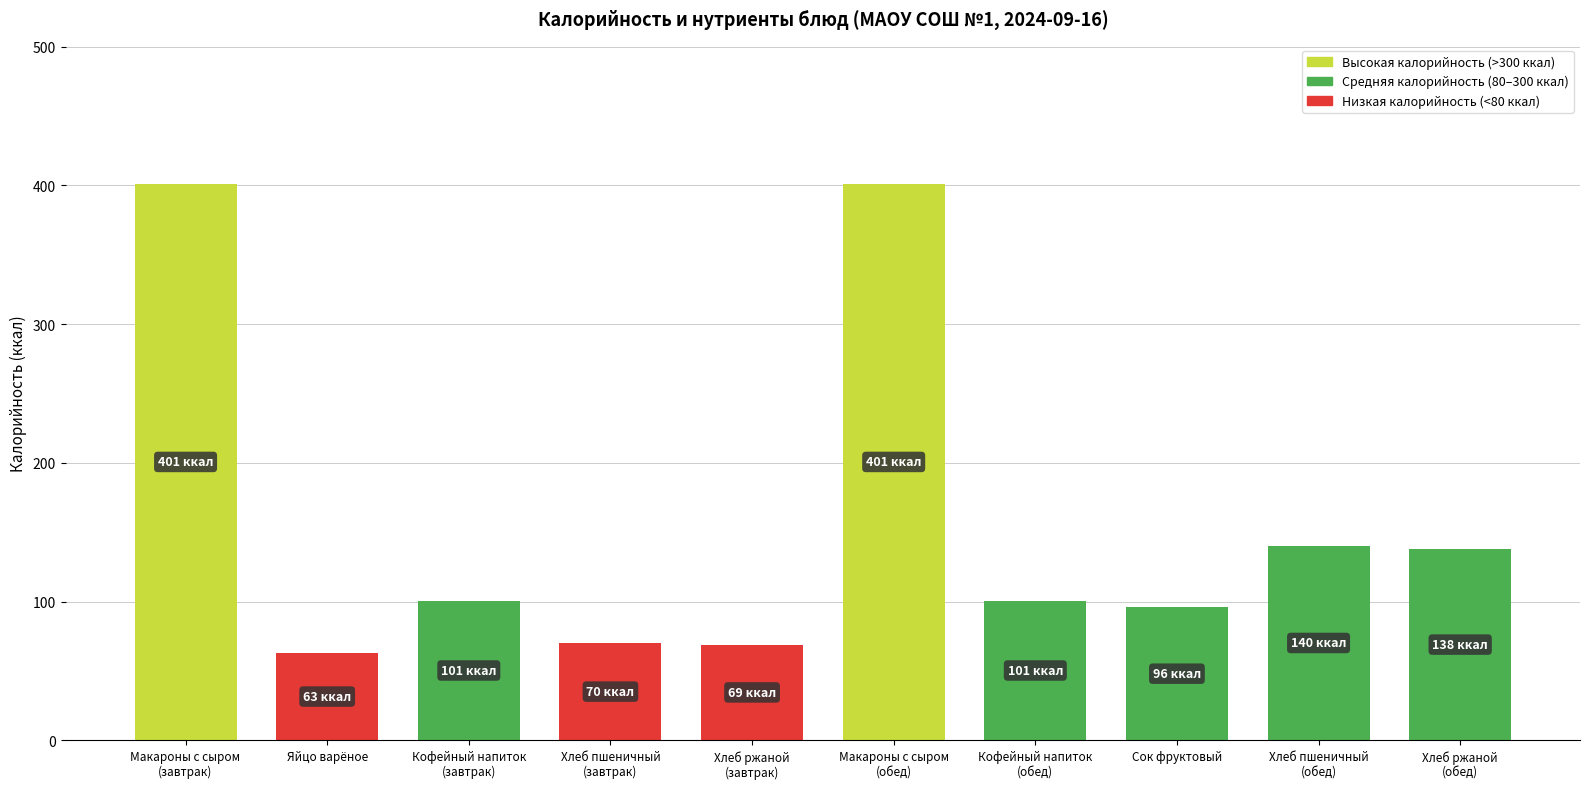

How many bars are there in total?

10